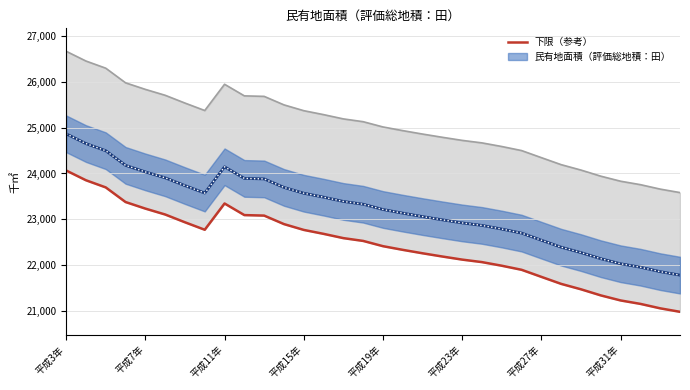

How many interior local valleys (lower than both neighbors) does the data have?

1